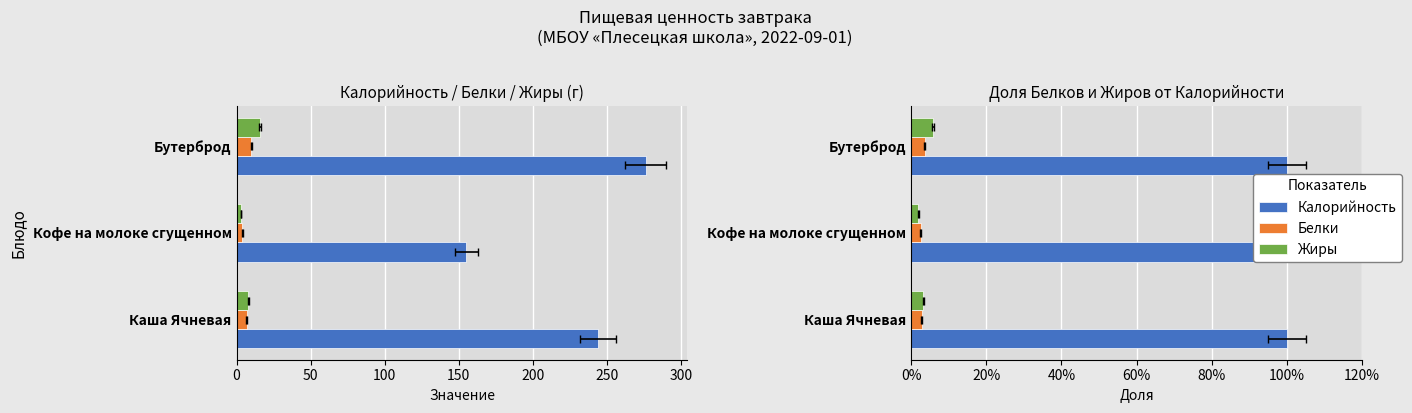

How many Жиры values are between 3 and 16?

3